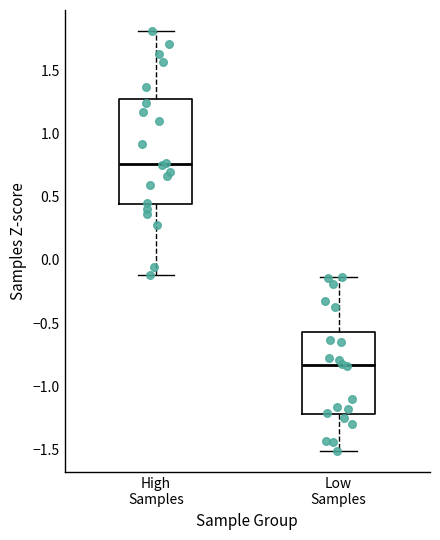

Which box is the tallest, from its lower edge to its upper edge?

High Samples